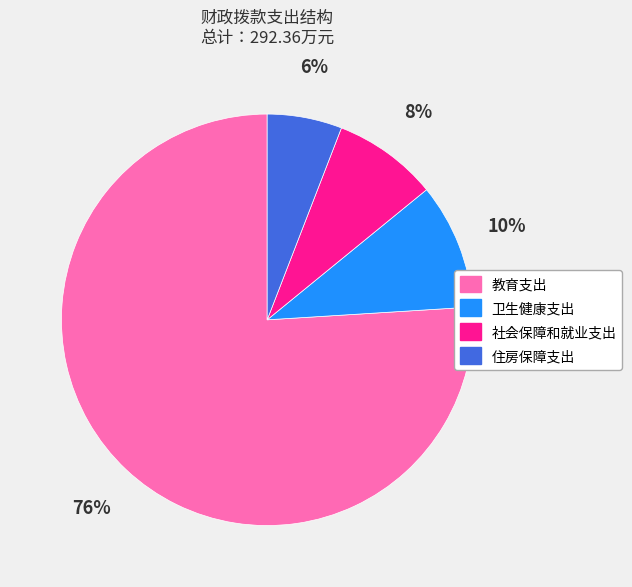

The 卫生健康支出 slice represents 10% of the pie. True or false?

True